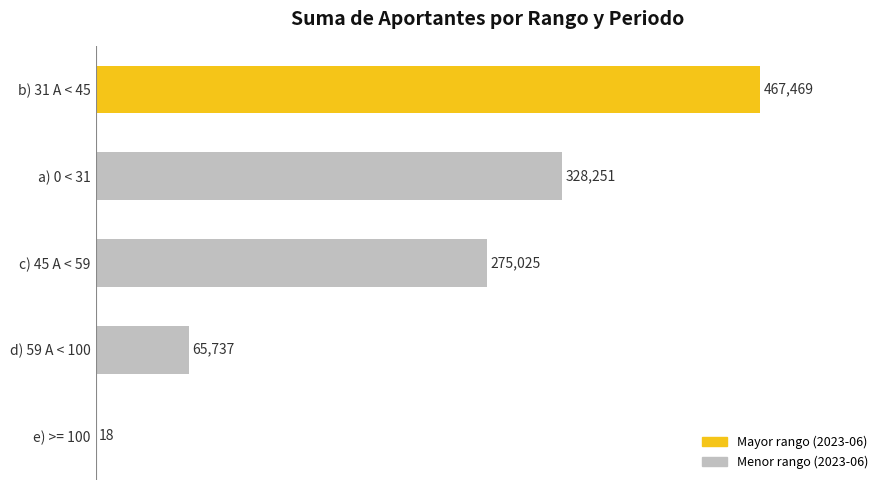

True or false: the data shows 178510 at c) 45 A < 59.

False